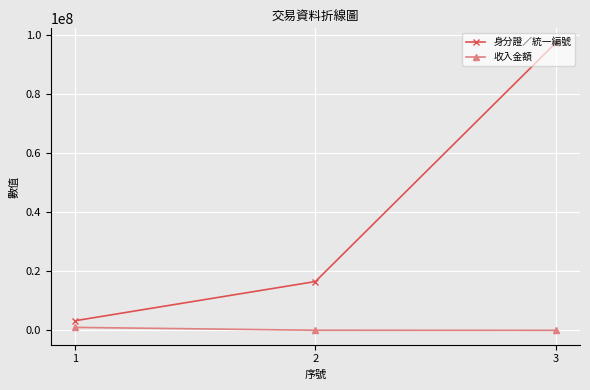

Count the 身分證／統一編號 values in the range 3244509 to 97488272.

3